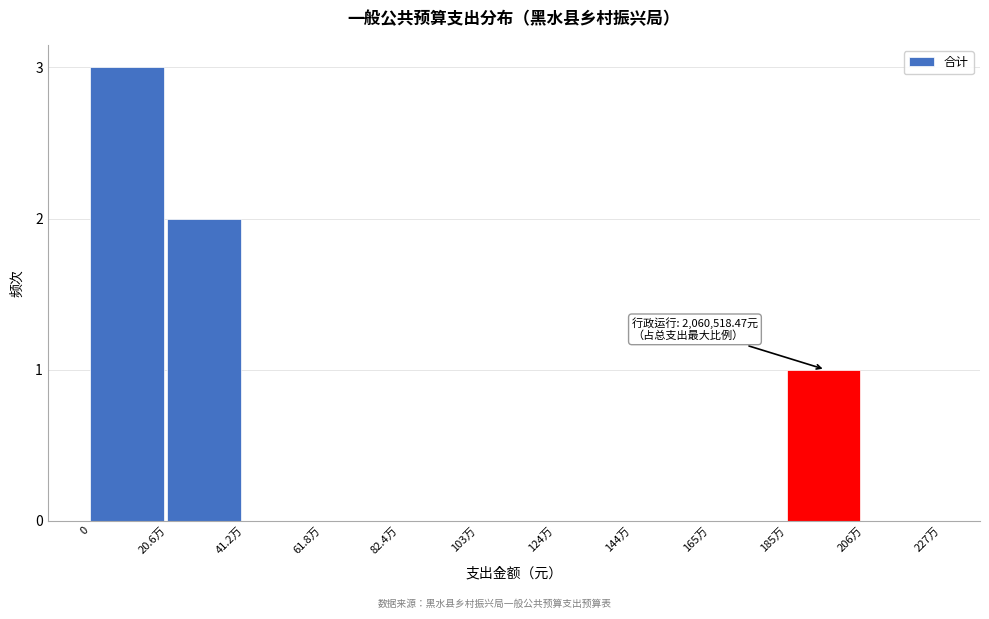

Reading left to right, transcribe all the data shown in this chart.

0=3	20.6万=2	41.2万=0	61.8万=0	82.4万=0	103万=0	124万=0	144万=0	165万=0	185万=1	206万=0